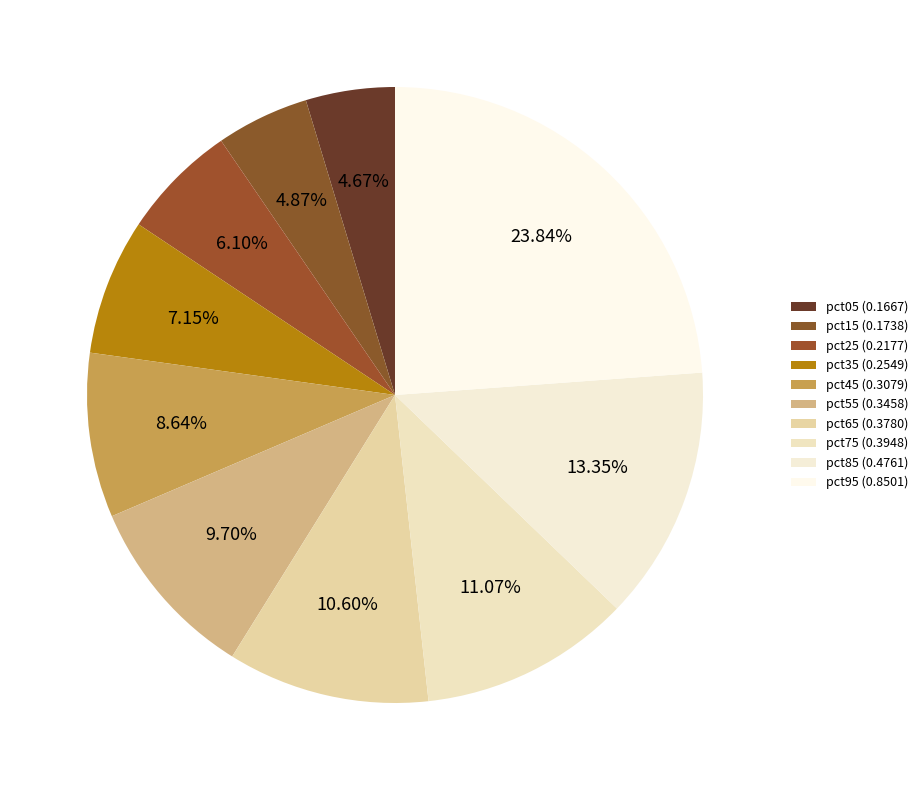

What is the largest slice in the pie chart?

pct95